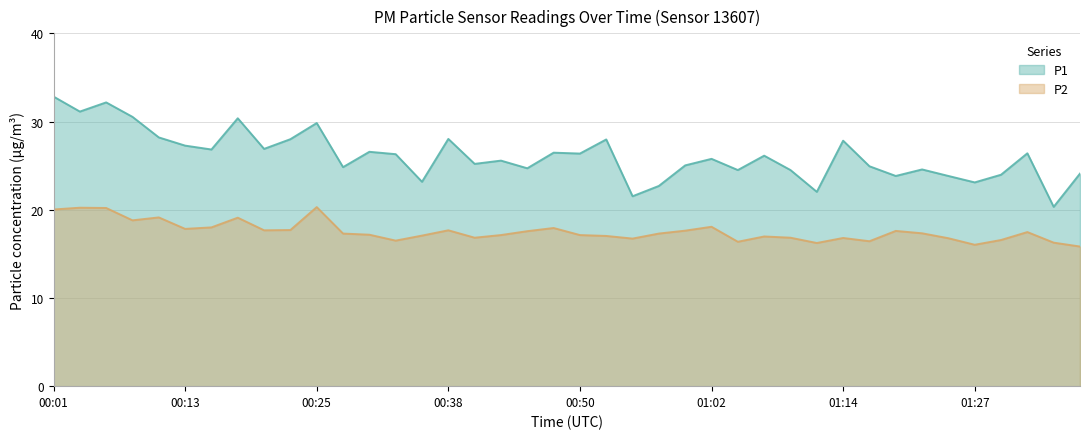

Reading right to left, transcribe all the data shown in this chart.

P1: 01:36=24.1	01:34=20.3	01:32=26.4	01:29=24.0	01:27=23.1	01:24=23.8	01:22=24.6	01:19=23.8	01:17=24.9	01:14=27.8	01:12=22.0	01:10=24.5	01:07=26.1	01:05=24.5	01:02=25.8	01:00=25.0	00:57=22.7	00:55=21.5	00:52=28.0	00:50=26.4	00:47=26.5	00:45=24.7	00:43=25.6	00:40=25.2	00:38=28.0	00:35=23.2	00:33=26.3	00:30=26.6	00:28=24.8	00:25=29.8	00:23=28.0	00:21=26.9	00:18=30.4	00:16=26.8	00:13=27.3	00:11=28.2	00:08=30.5	00:06=32.2	00:03=31.1	00:01=32.8
P2: 01:36=15.8	01:34=16.3	01:32=17.5	01:29=16.6	01:27=16.0	01:24=16.8	01:22=17.3	01:19=17.6	01:17=16.4	01:14=16.8	01:12=16.2	01:10=16.8	01:07=17.0	01:05=16.4	01:02=18.1	01:00=17.6	00:57=17.3	00:55=16.7	00:52=17.0	00:50=17.1	00:47=17.9	00:45=17.6	00:43=17.1	00:40=16.8	00:38=17.7	00:35=17.1	00:33=16.5	00:30=17.2	00:28=17.3	00:25=20.3	00:23=17.7	00:21=17.7	00:18=19.1	00:16=18.0	00:13=17.8	00:11=19.1	00:08=18.8	00:06=20.2	00:03=20.2	00:01=20.0